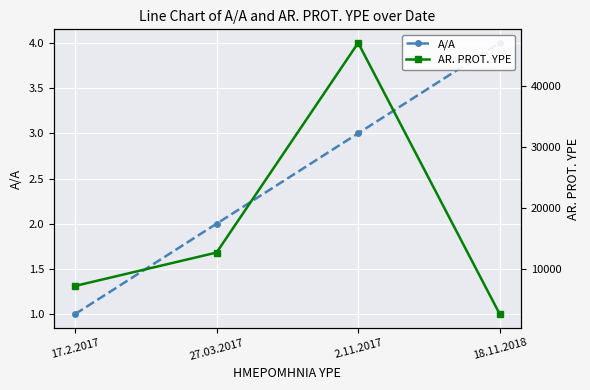

The AR. PROT. YPE series shows 7233 at 17.2.2017. True or false?

True